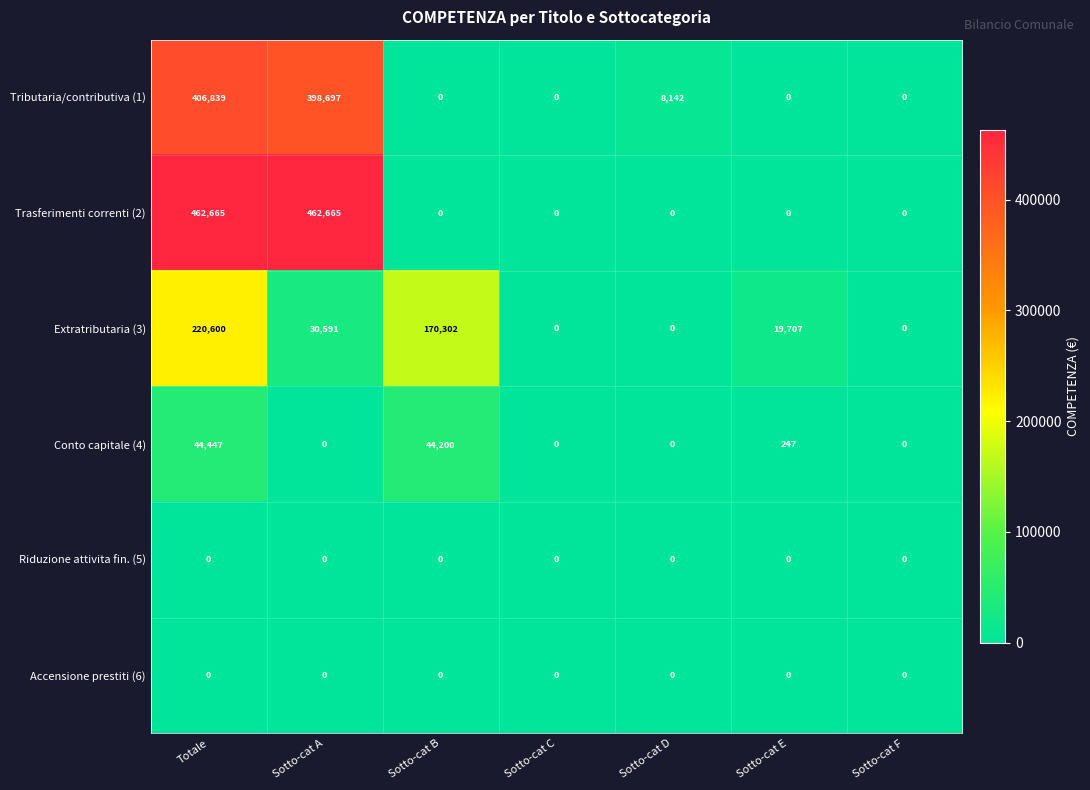

Which series has the largest total across all categories?

Trasferimenti correnti (2)